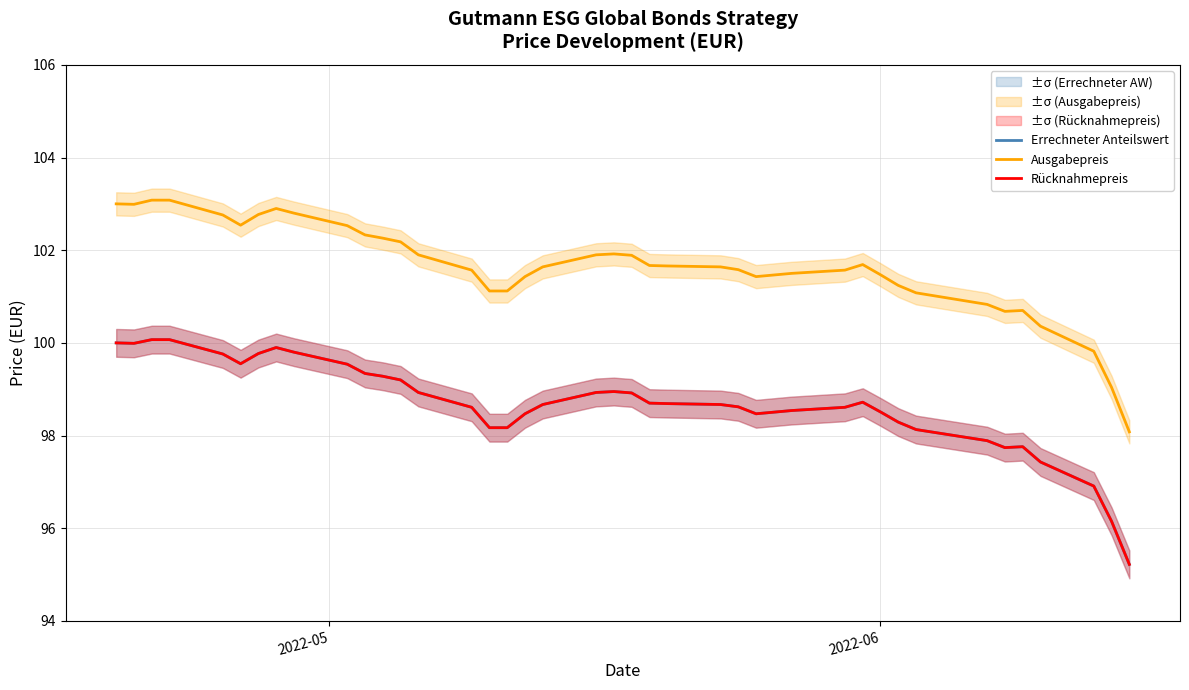

At which label does Ausgabepreis first exceed 101?

2022-05